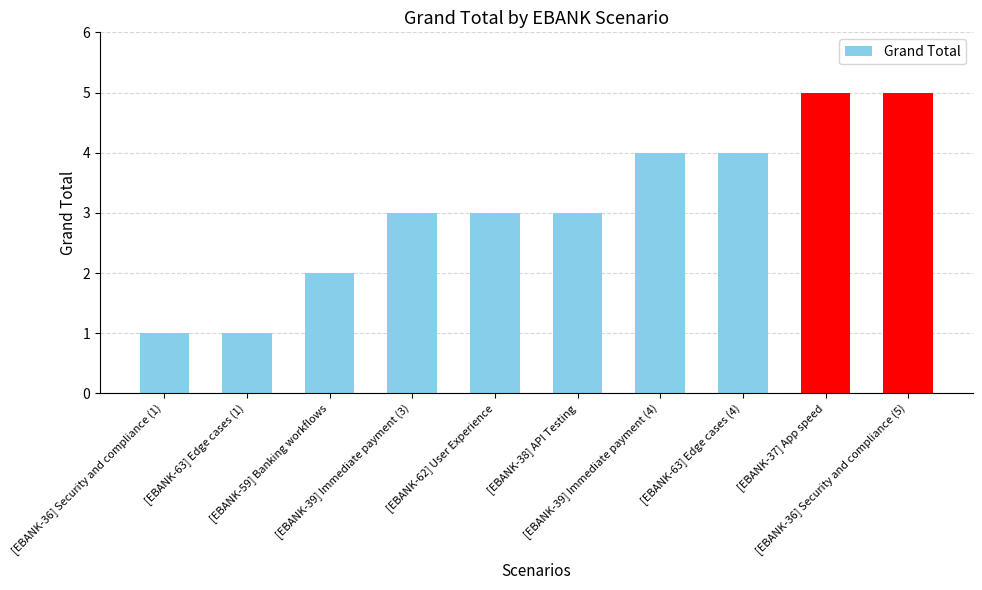

How many categories are shown in the chart?

10